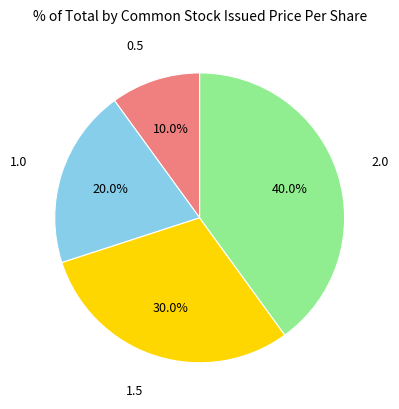

Is there a majority slice in this chart?

No